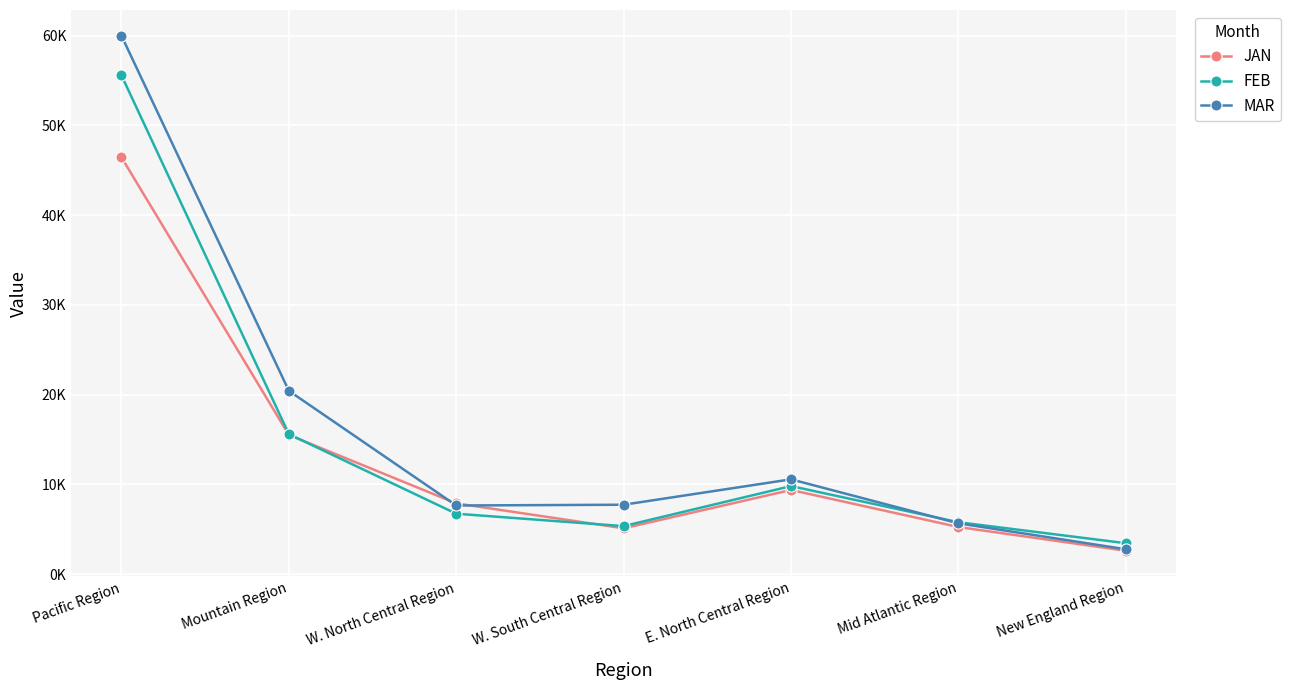

How many interior local valleys does the MAR series have?

1